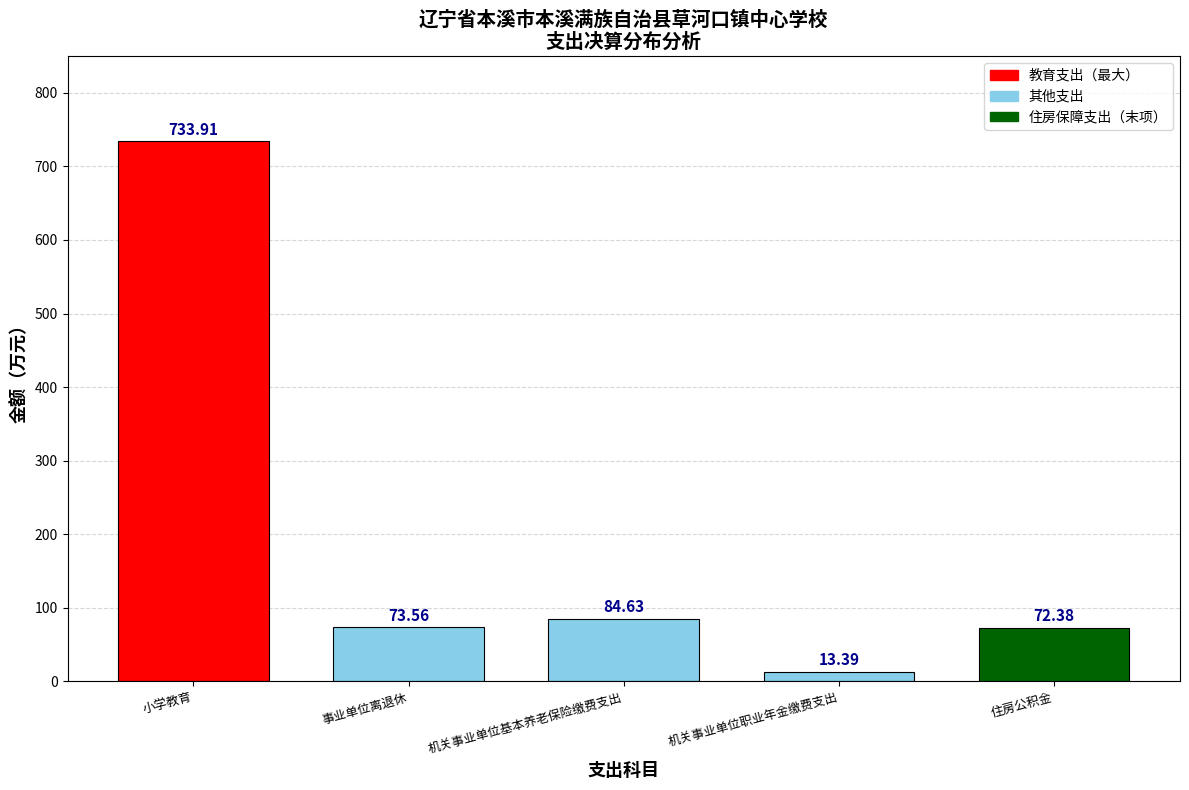

Which label corresponds to the smallest value in the chart?

机关事业单位职业年金缴费支出